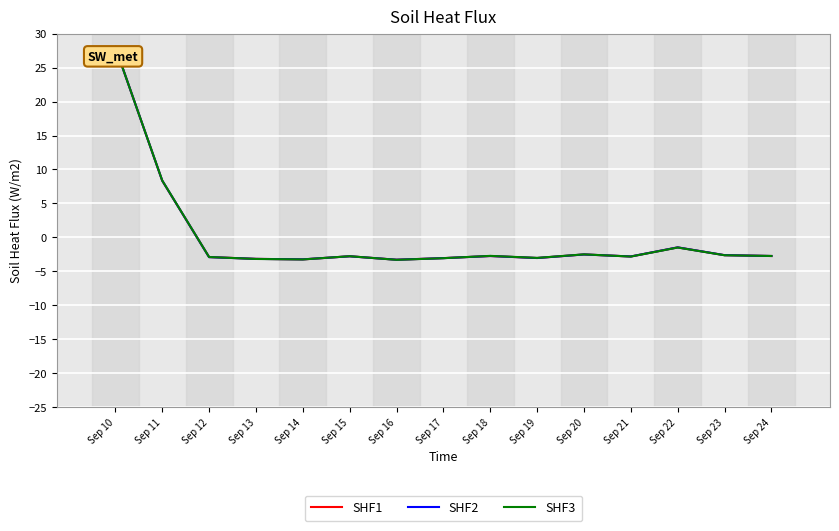

What is the difference between the maximum and minimum values in the SHF2 series?

31.3